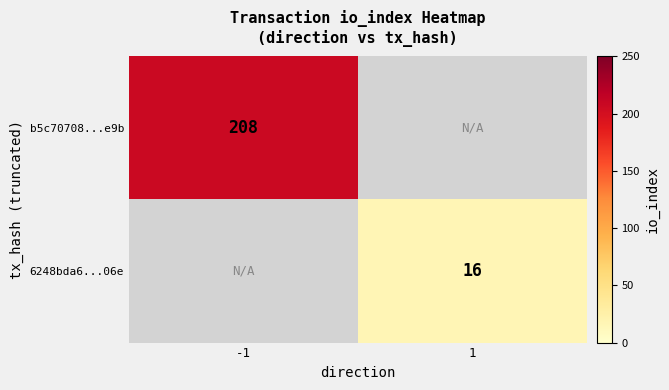

The 6248bda6...06e series shows 26.3 at 1. True or false?

False